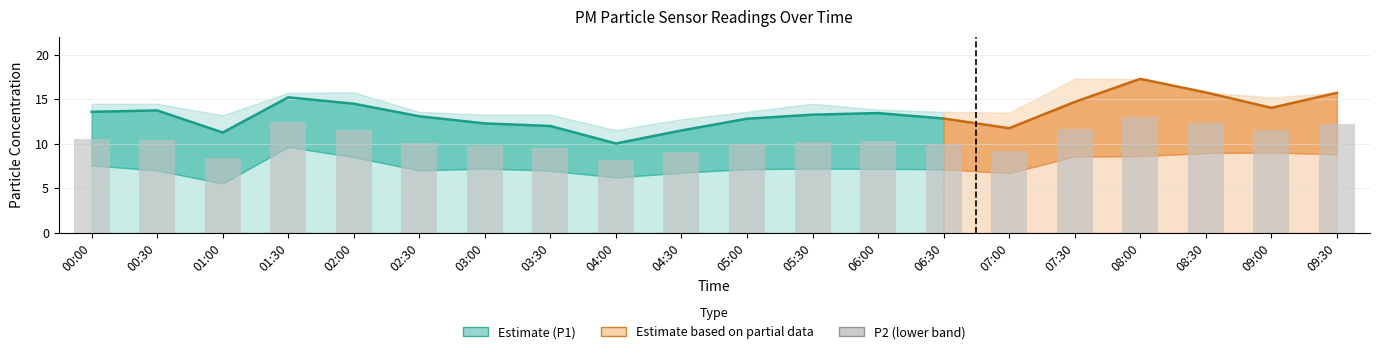

The value of P2 at 06:30 is 7.1. True or false?

True